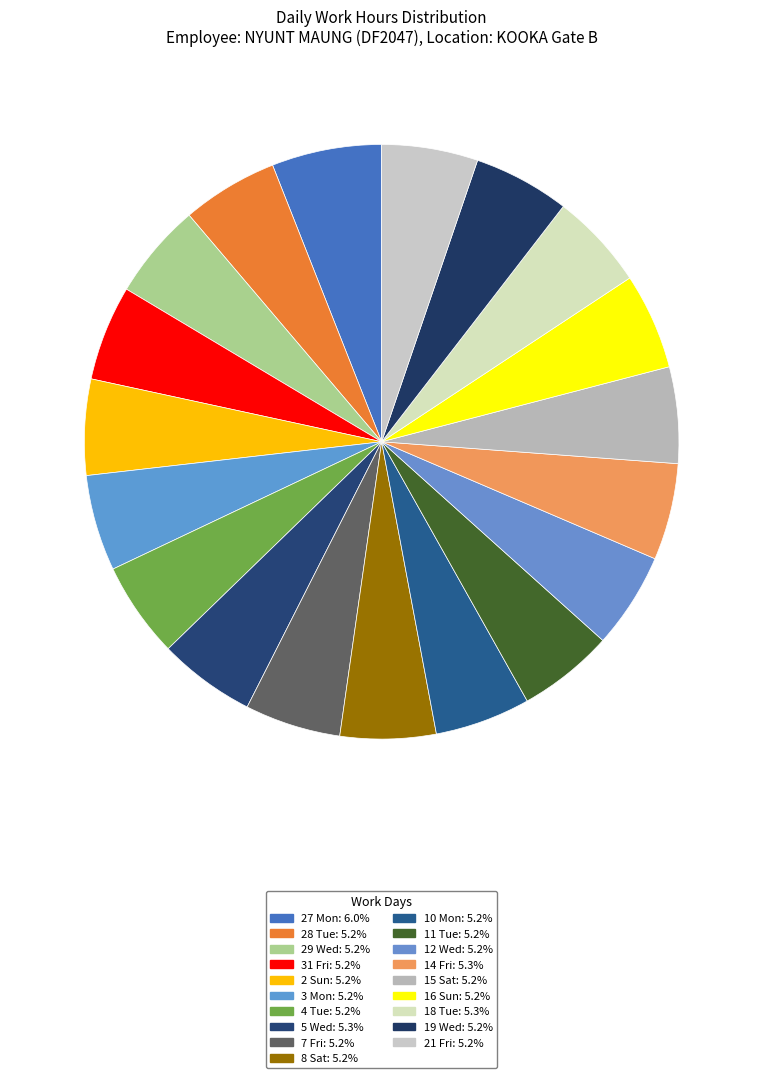

Count the number of slices in the pie.

19